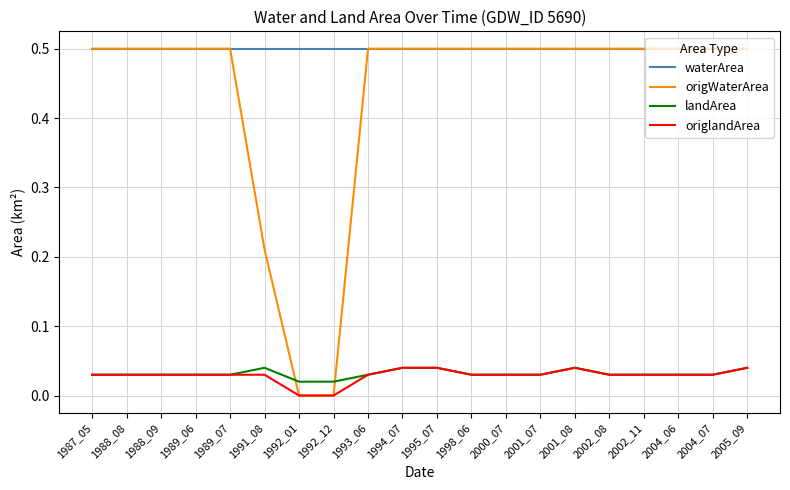

What are all the series names shown in the legend?

waterArea, origWaterArea, landArea, origlandArea